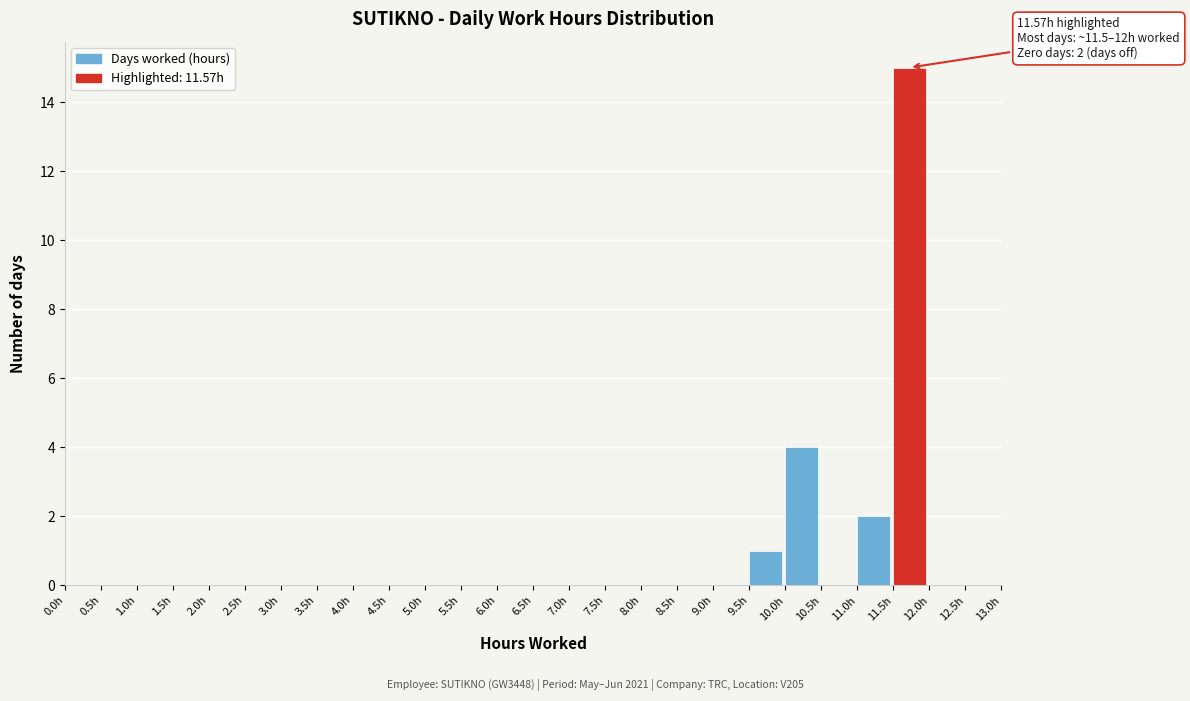

Over which range of the x-axis is the bar tallest?

11.5 to 12.0